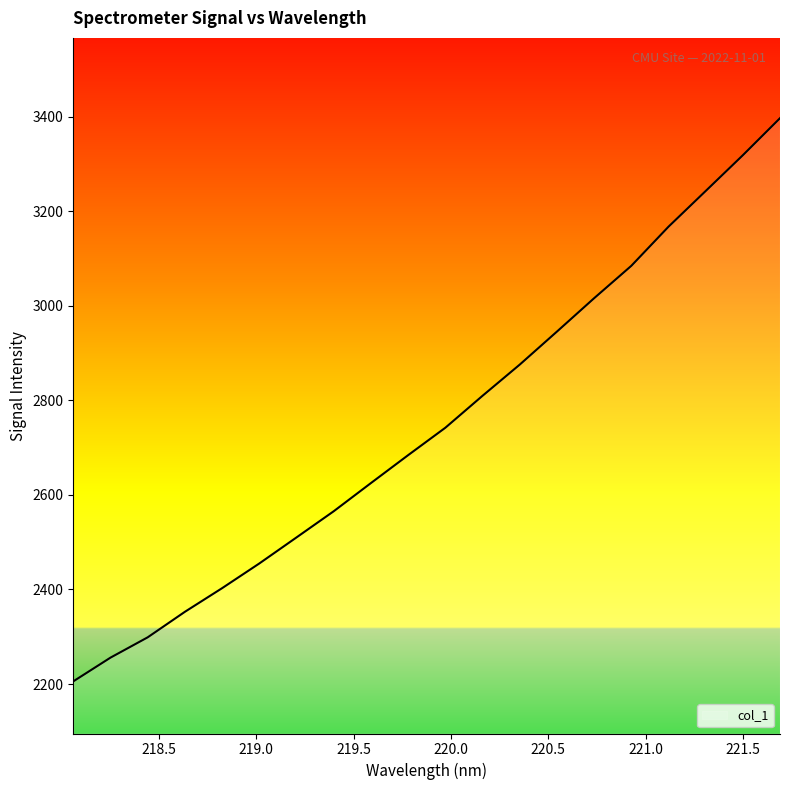

How many lines are shown in the chart?

1